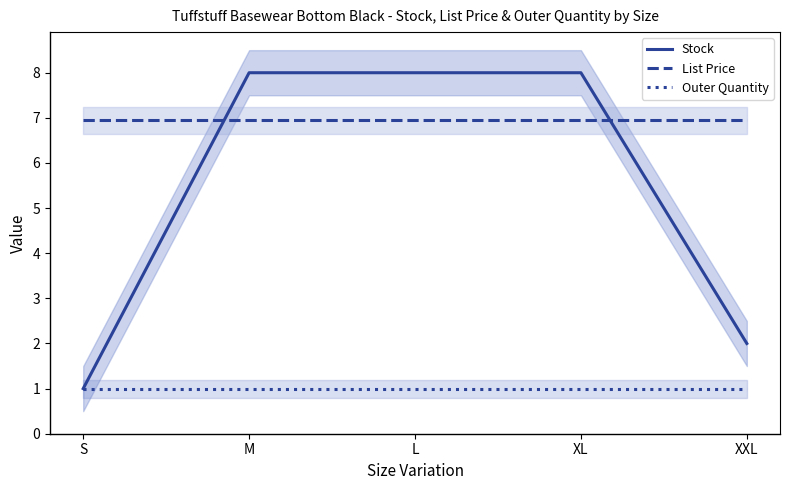

What is the difference between the maximum and minimum values in the Stock series?

7.0